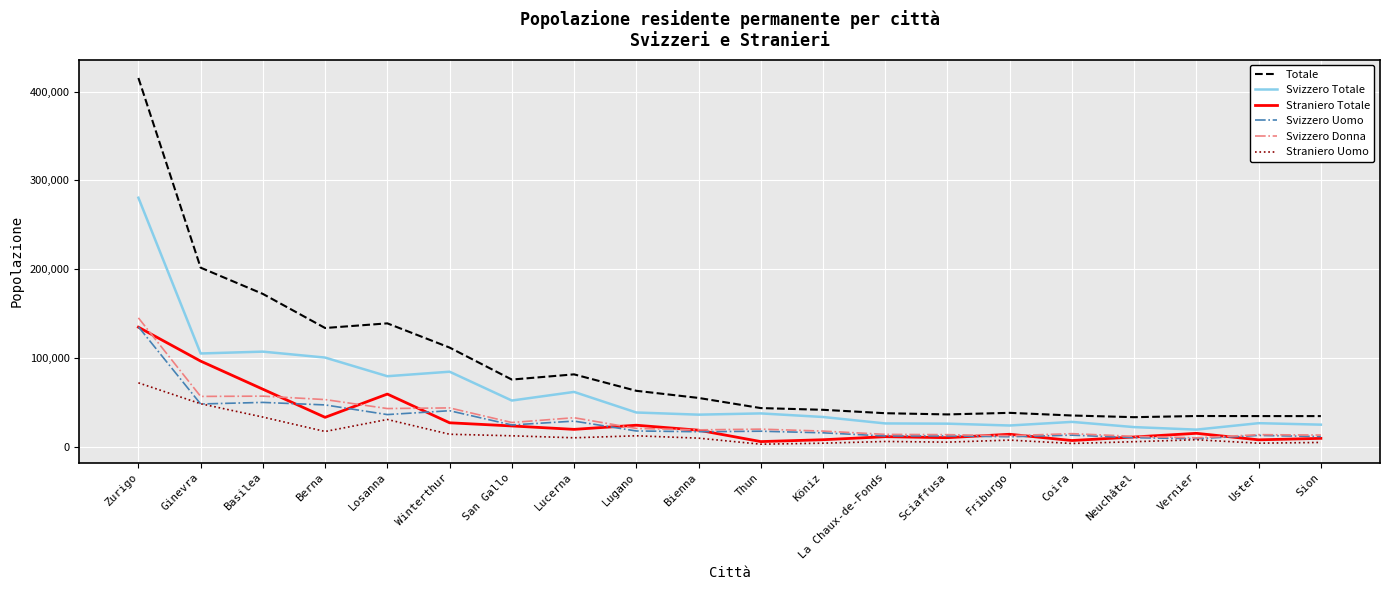

What is the difference between the Svizzero Totale values at Berna and Lugano?

61827